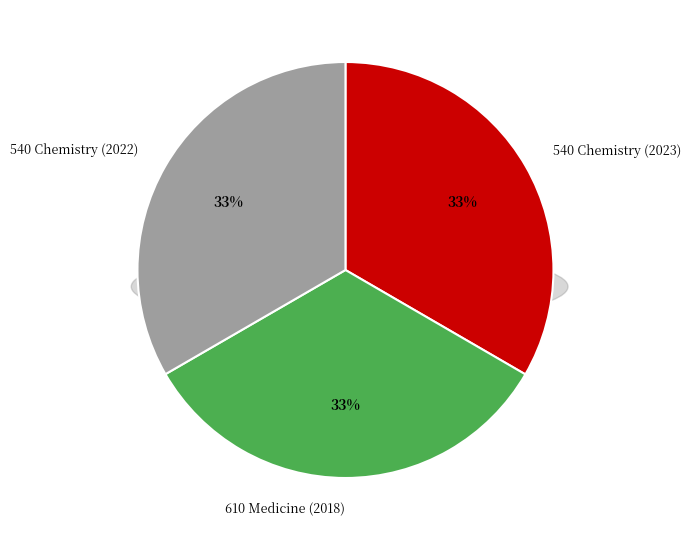

How many segments does this pie chart have?

3